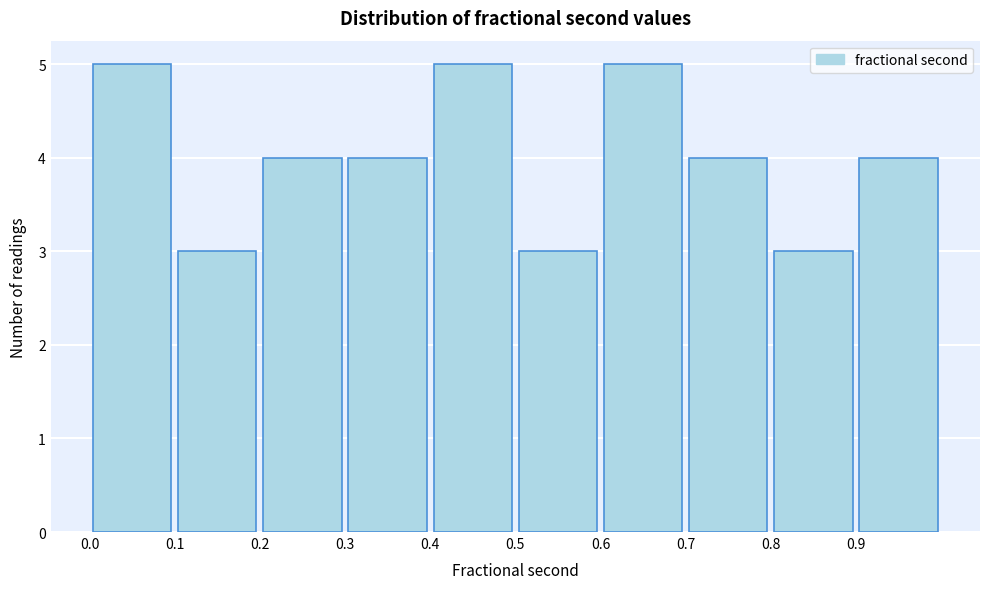

How tall is the bar that spans 0.1 to 0.2 on the x-axis? The values are not printed on the chart, so give them approximately, as read against the axis.

3